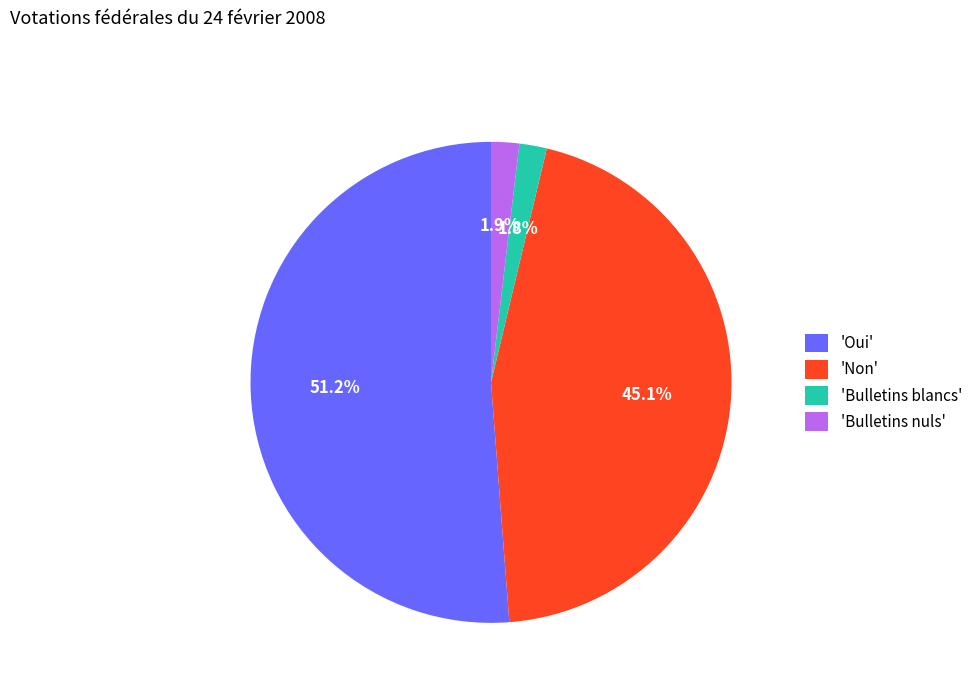

Does 'Non' represent more than half of the total?

No